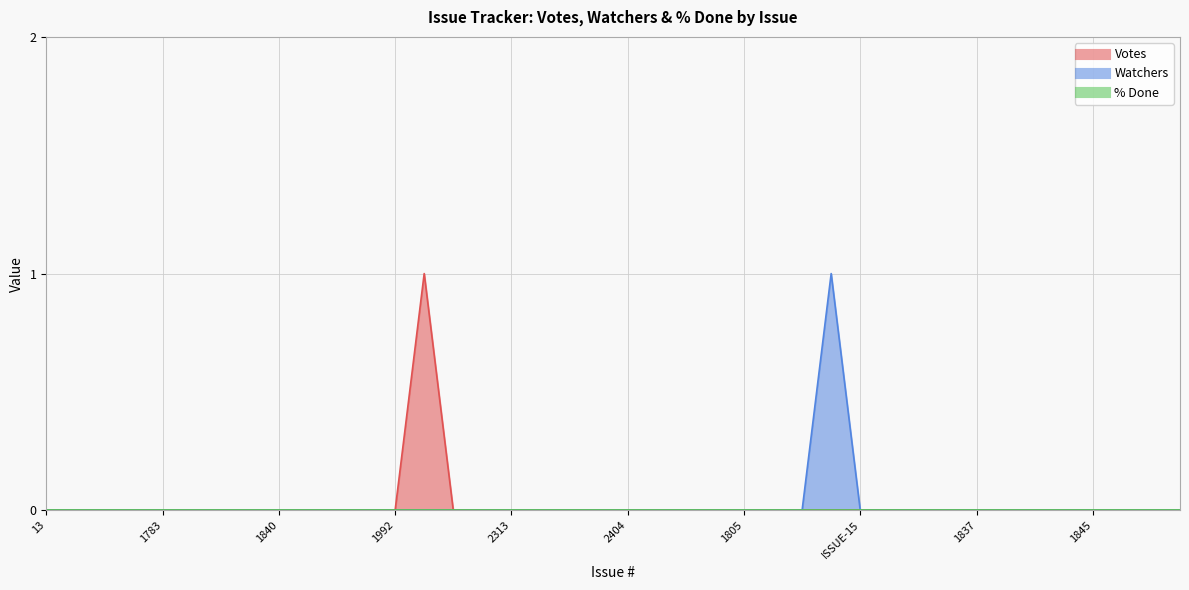

Reading left to right, what are all the values shown in this chart?

Votes: 13=0	2368=0	ISSUE-14=0	2289=0	1783=0	1799=0	2108=0	2321=0	1840=0	2412=0	1689=0	1730=0	1992=0	1613=1	1680=0	2237=0	2313=0	1729=0	1731=0	1735=0	2404=0	1789=0	1788=0	1769=0	1805=0	2379=0	2165=0	2343=0	ISSUE-15=0	1714=0	1745=0	1883=0	1837=0	1881=0	2076=0	2442=0	1845=0	1996=0	1688=0	20=0
Watchers: 13=0	2368=0	ISSUE-14=0	2289=0	1783=0	1799=0	2108=0	2321=0	1840=0	2412=0	1689=0	1730=0	1992=0	1613=0	1680=0	2237=0	2313=0	1729=0	1731=0	1735=0	2404=0	1789=0	1788=0	1769=0	1805=0	2379=0	2165=0	2343=1	ISSUE-15=0	1714=0	1745=0	1883=0	1837=0	1881=0	2076=0	2442=0	1845=0	1996=0	1688=0	20=0